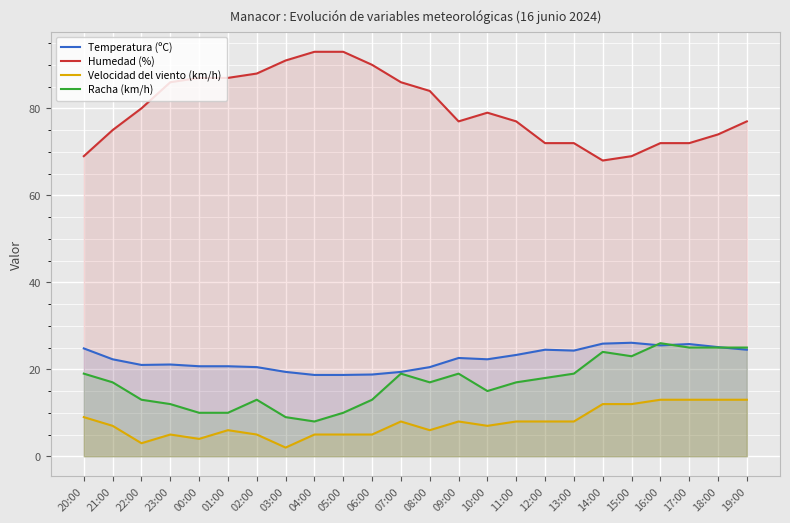

List the series in order of their peak value, lowest first.

Velocidad del viento (km/h), Racha (km/h), Temperatura (ºC), Humedad (%)